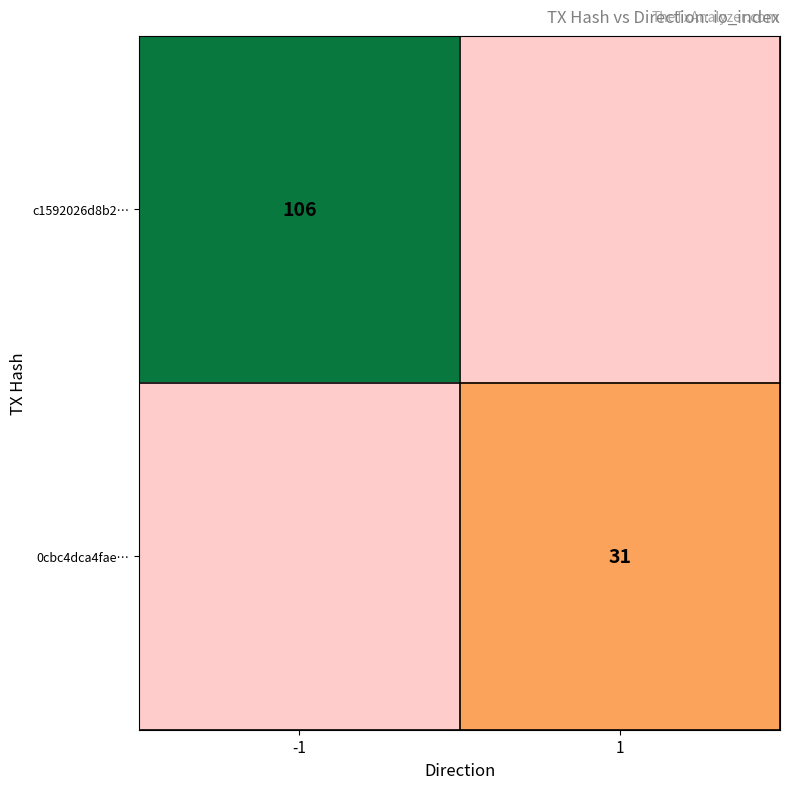

The c1592026d8b2… series shows 106 at -1. True or false?

True